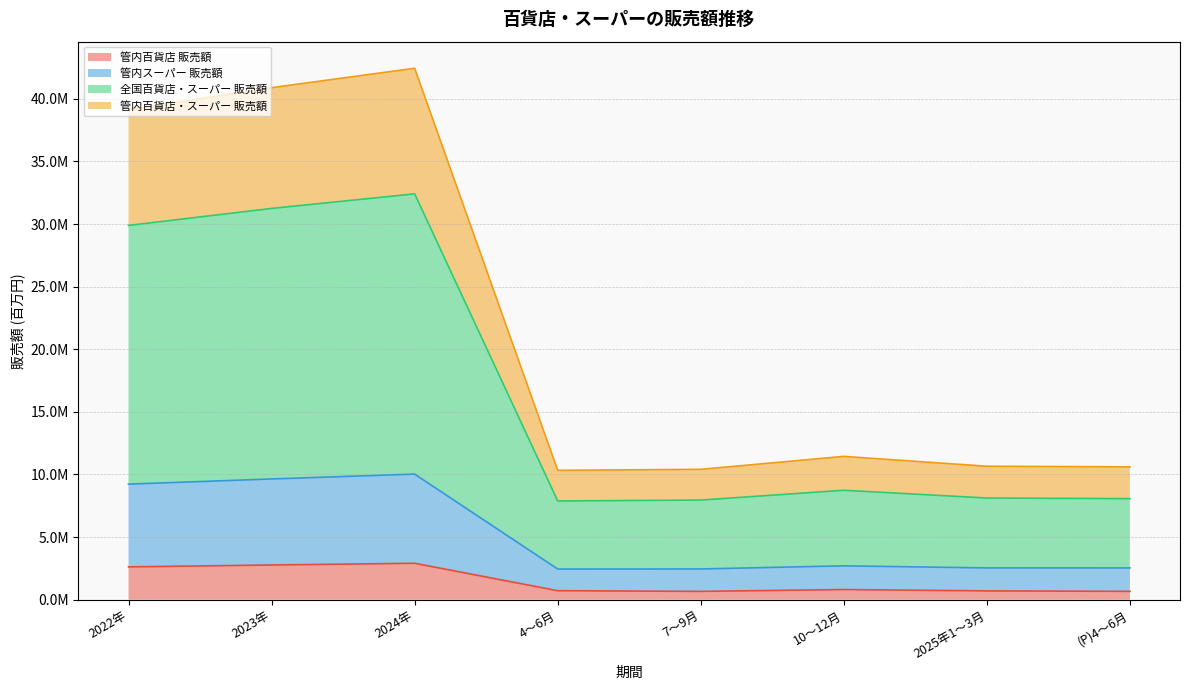

Where does the 管内百貨店 販売額 series first go above 812640?

2022年